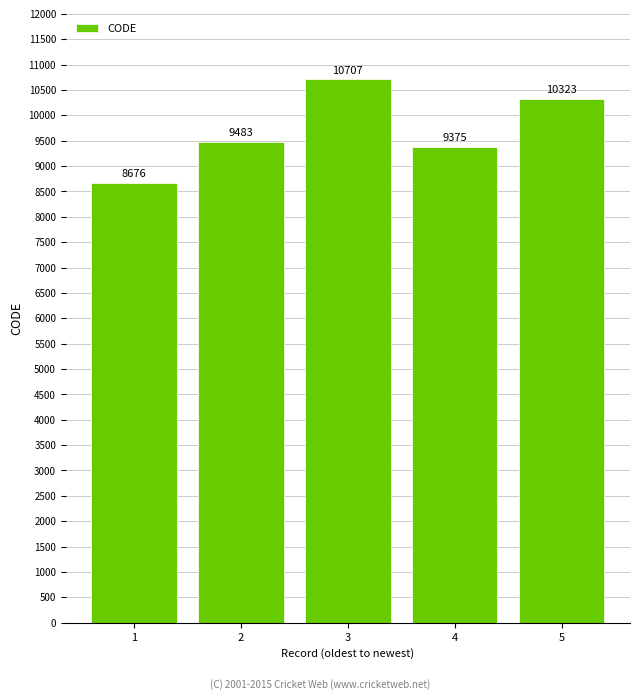

What is the value of the 3rd bar from the left?

10707